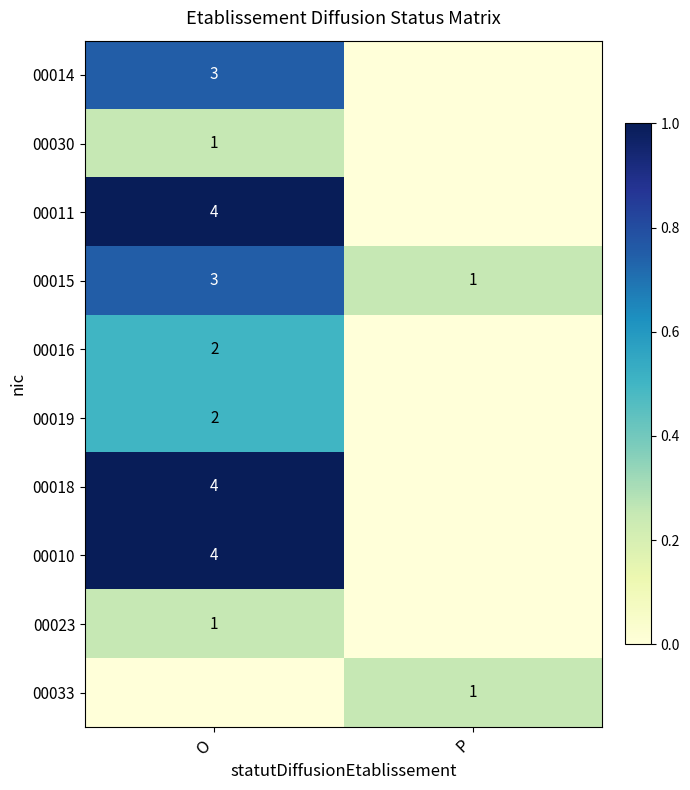

Which category has the highest value in the 00015 series?

O